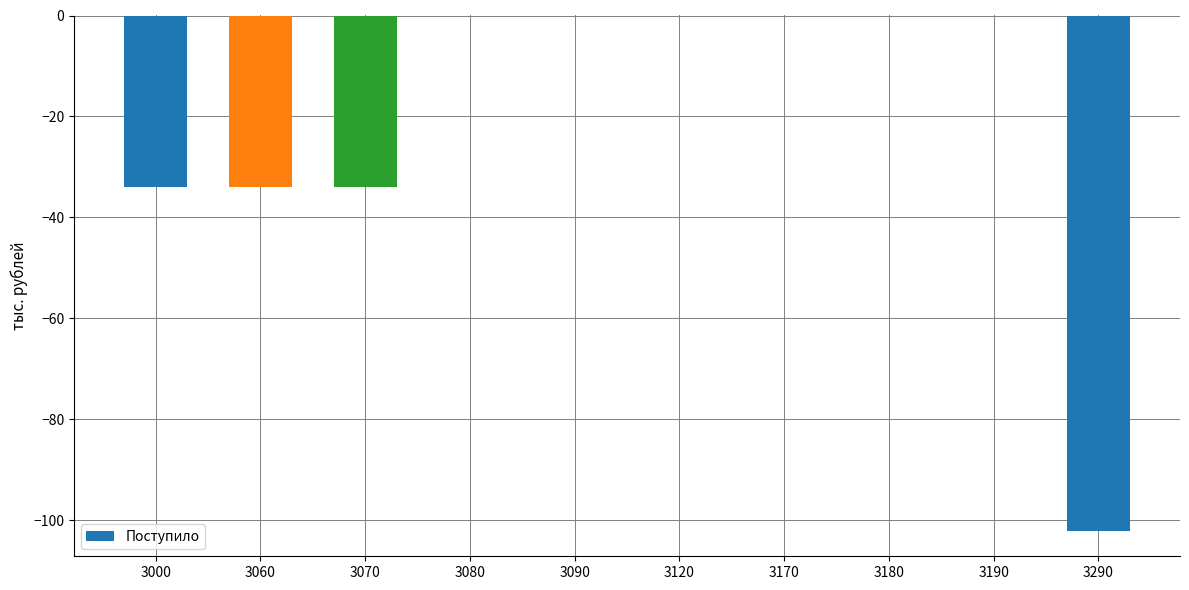

Which has a higher value, 3120 or 3290?

3120